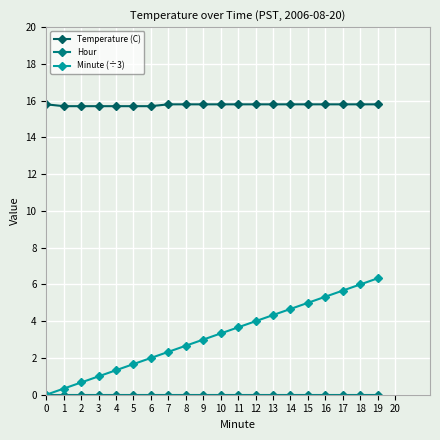

How many Temperature (C) values are between 15 and 16?

20